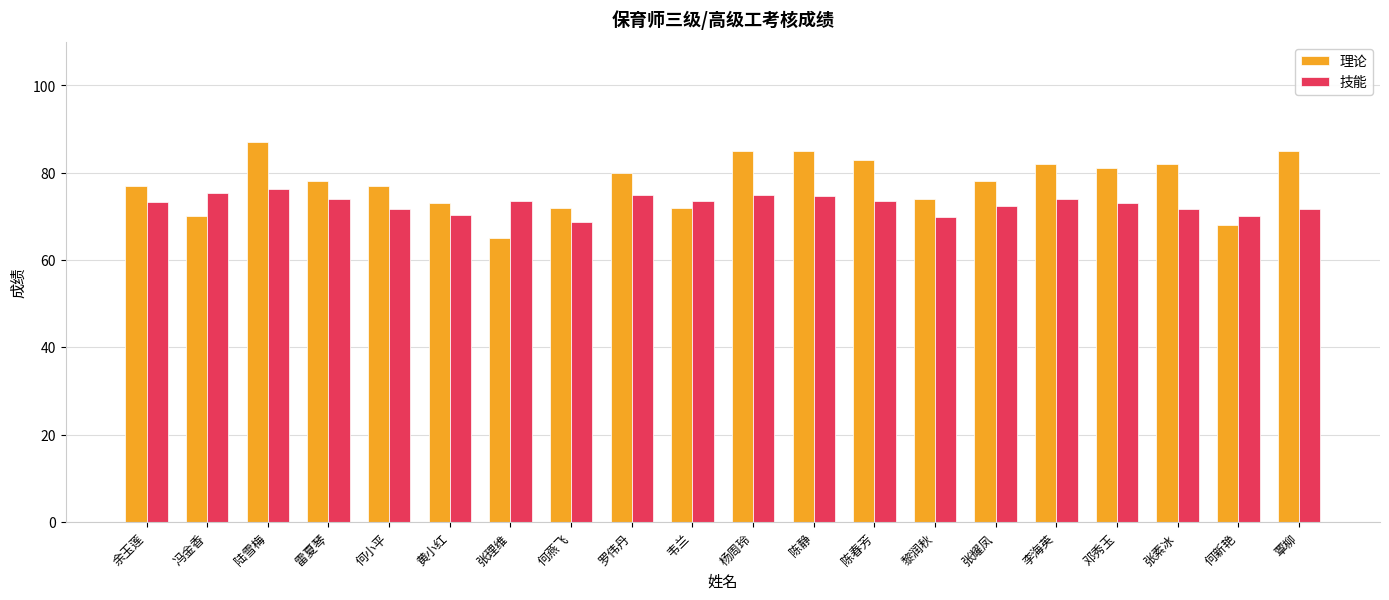

How many series are shown in this chart?

2